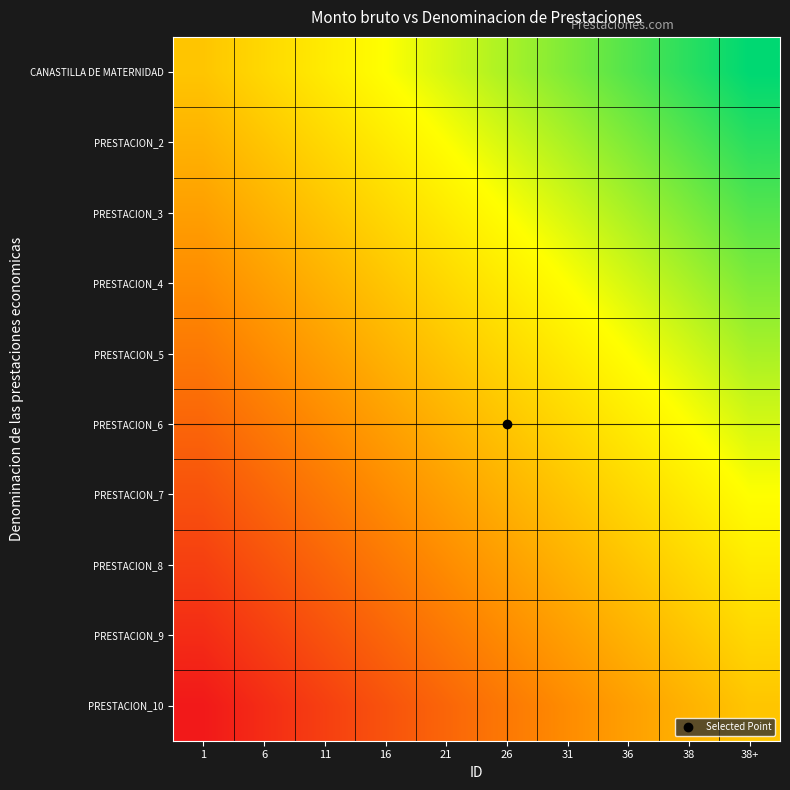

Between 21 and 38+, which is larger?

38+